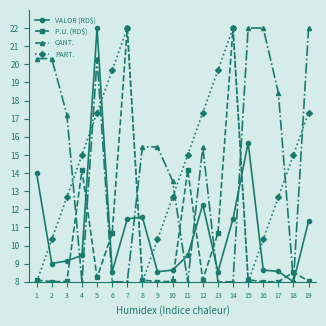

Is it true that PART. equals 10.3 at 16?

True